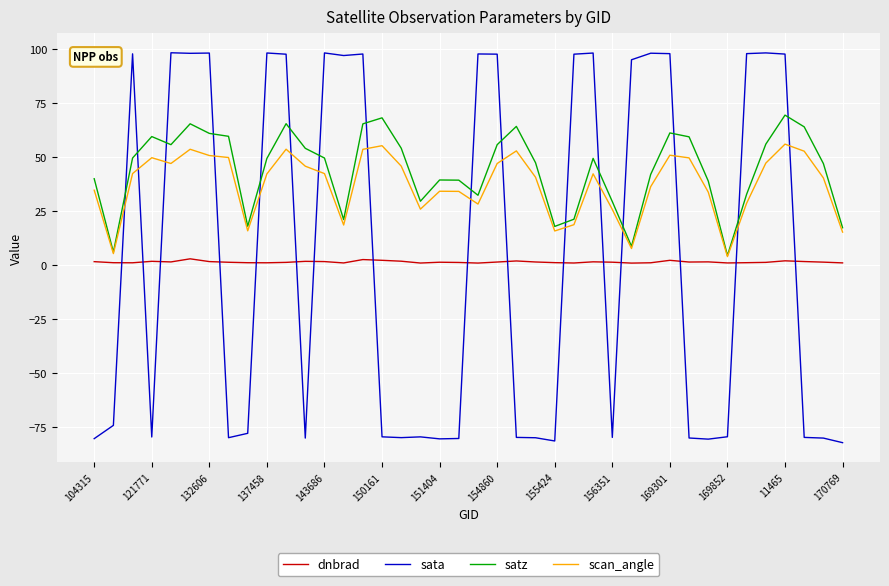

Which series has the largest range (max minus min)?

sata